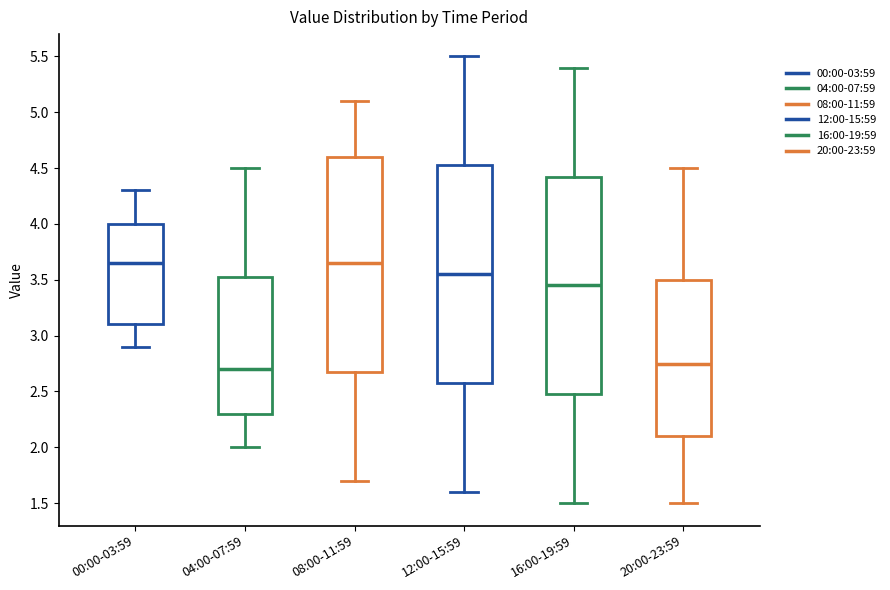

Reading left to right, transcribe this box plot: for each box, give where its median line is, the range the box spans, and where its two whiskers end, as read against the y-axis. The values are not printed on the chart, so give them approximately, as read against the axis.

00:00-03:59: median 3.65, box 3.10 to 4.00, whiskers 2.90 to 4.30
04:00-07:59: median 2.70, box 2.30 to 3.55, whiskers 2.00 to 4.50
08:00-11:59: median 3.65, box 2.70 to 4.60, whiskers 1.70 to 5.10
12:00-15:59: median 3.55, box 2.60 to 4.55, whiskers 1.60 to 5.50
16:00-19:59: median 3.45, box 2.50 to 4.45, whiskers 1.50 to 5.40
20:00-23:59: median 2.75, box 2.10 to 3.50, whiskers 1.50 to 4.50